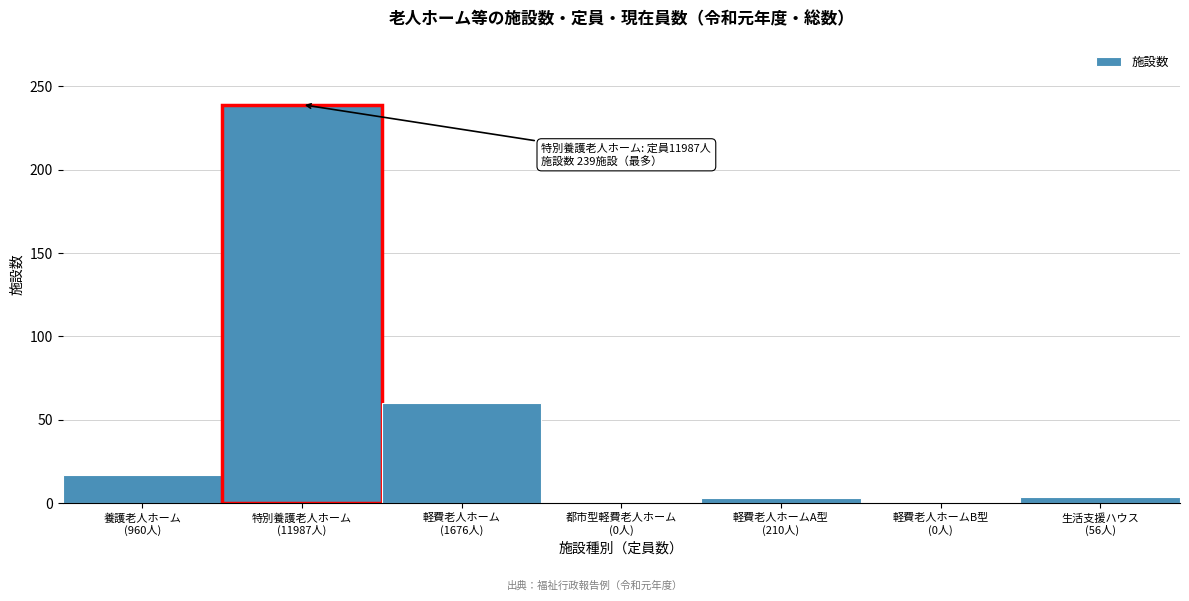

What is the greatest value displayed?

239